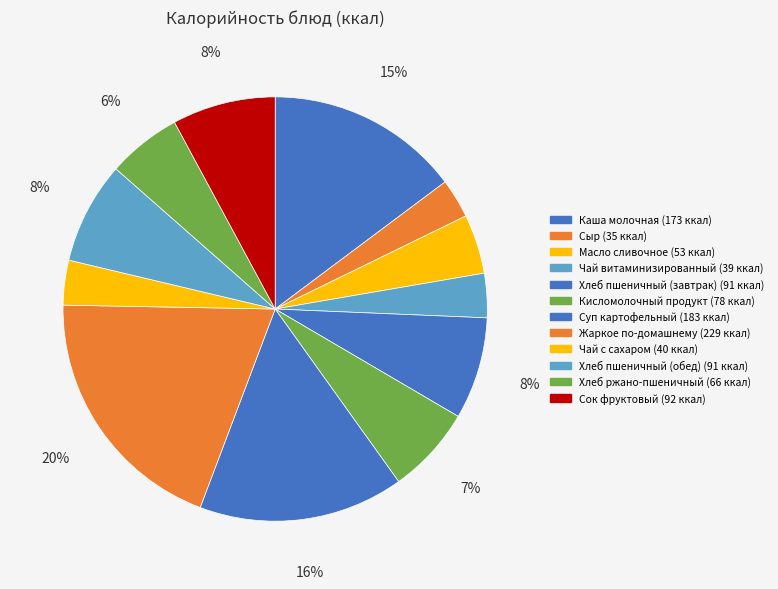

What is the ratio of the value at Масло сливочное to the value at Сок фруктовый?

0.6